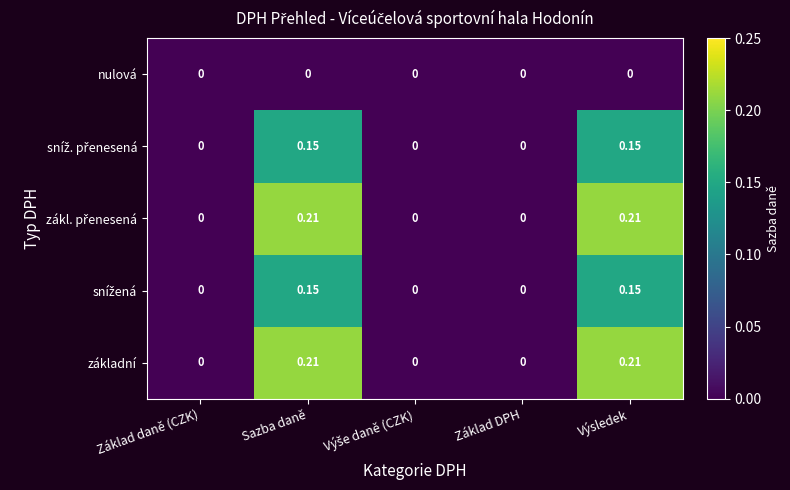

Count the number of data series in this chart.

5